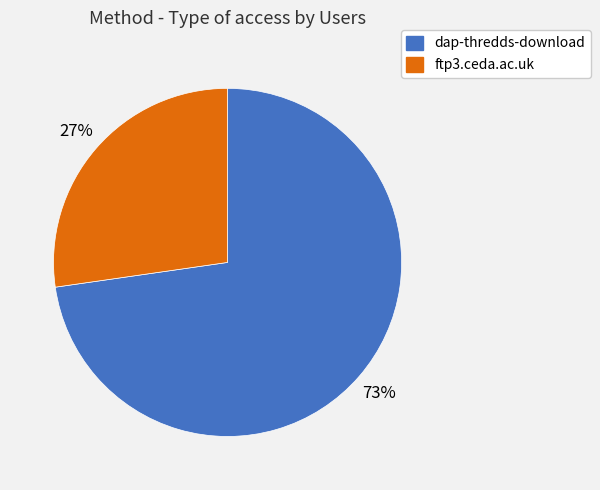

What is the smallest slice in the pie chart?

ftp3.ceda.ac.uk